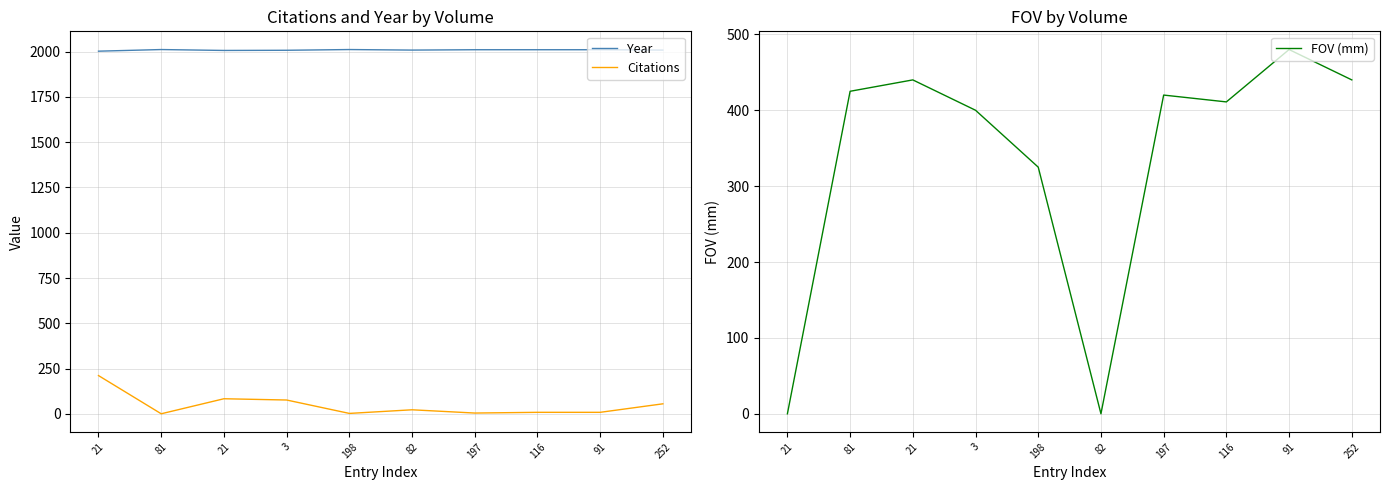

What is the label of the 7th point from the right?

3